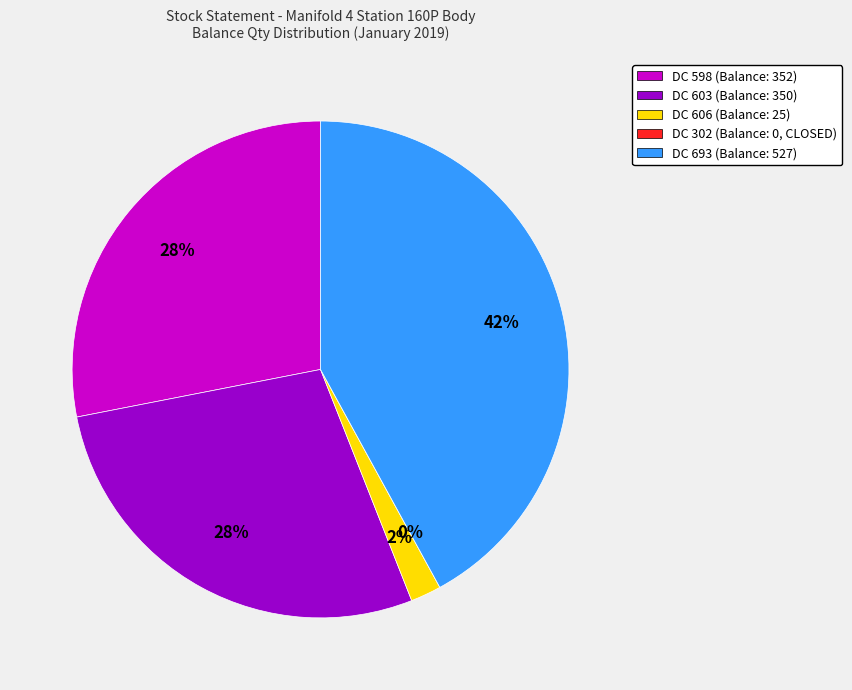

To the nearest percent, what portion does DC 606 (Balance: 25) represent?

2%